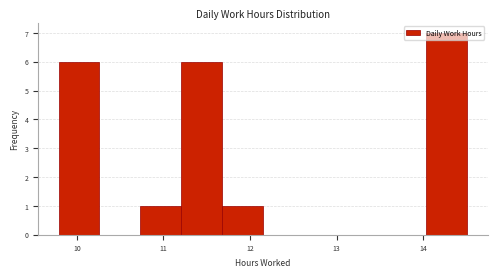

Reading left to right, transcribe this chart: for each bar, give the range it covers on the x-axis and its height. Neither the bar edges nor the heights are printed on the chart, so give them approximately, as read against the axes.

9.8 to 10.3: 6
10.3 to 10.7: 0
10.7 to 11.2: 1
11.2 to 11.7: 6
11.7 to 12.2: 1
12.2 to 12.6: 0
12.6 to 13.1: 0
13.1 to 13.6: 0
13.6 to 14.0: 0
14.0 to 14.5: 7